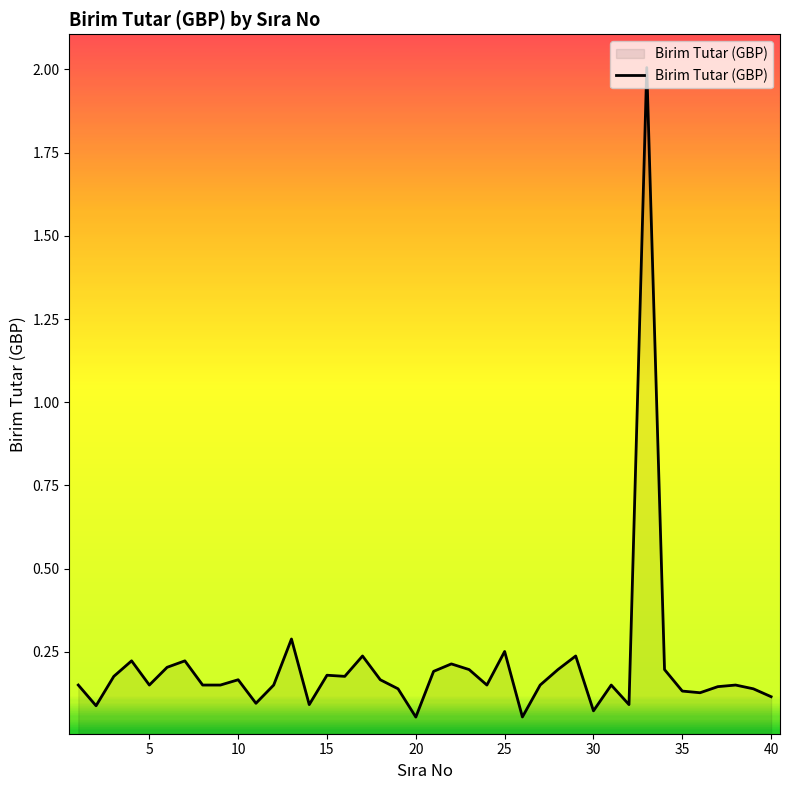

What is the difference between the maximum and minimum values?

2.0